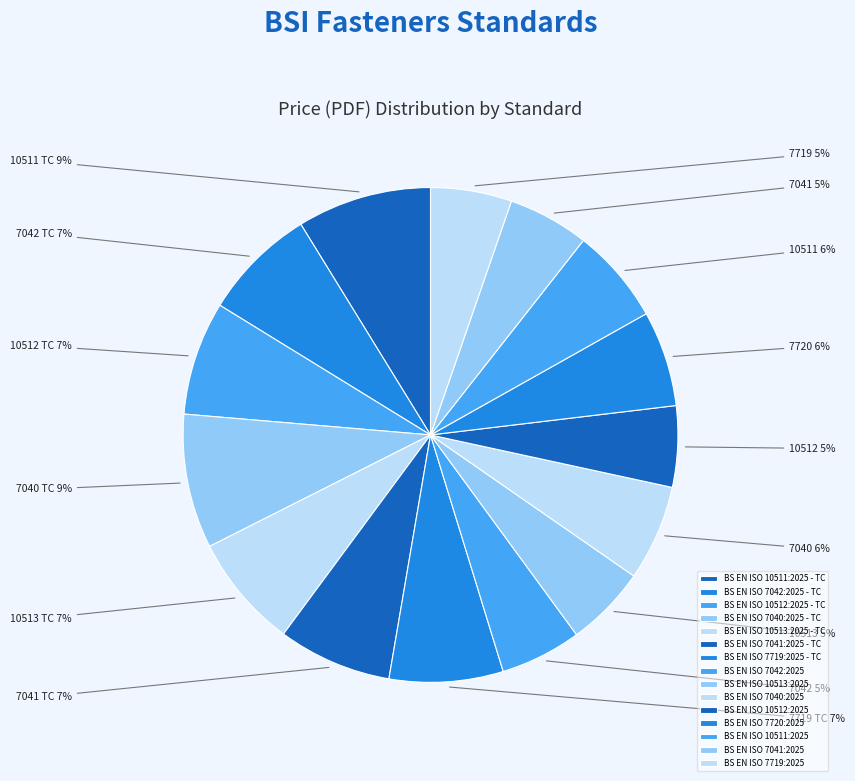

To the nearest percent, what percentage of the pie is BS EN ISO 10512:2025 - TC?

7%